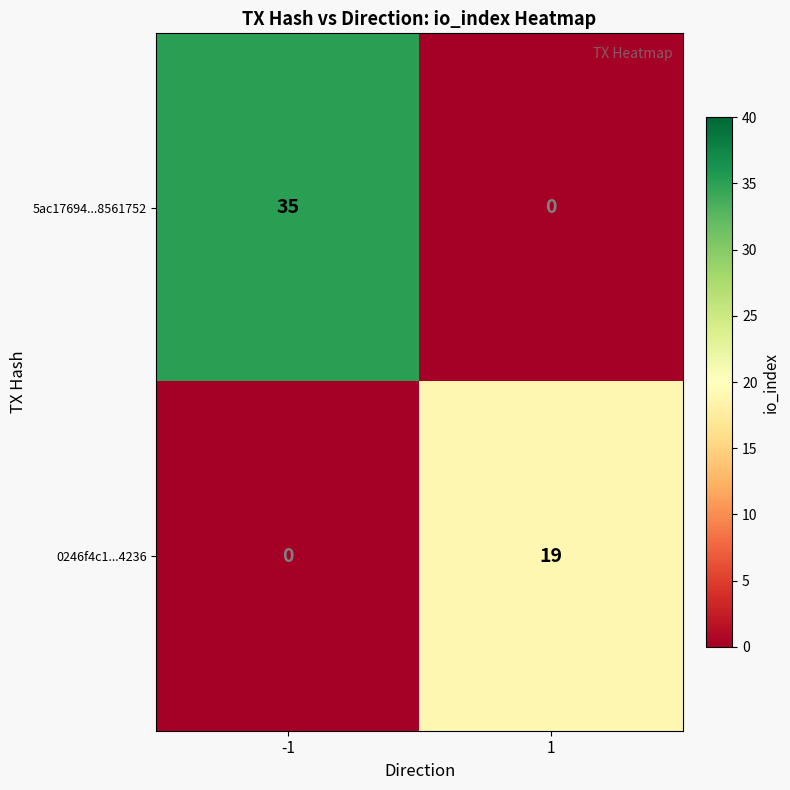

At which category is the sum across all series the highest?

-1